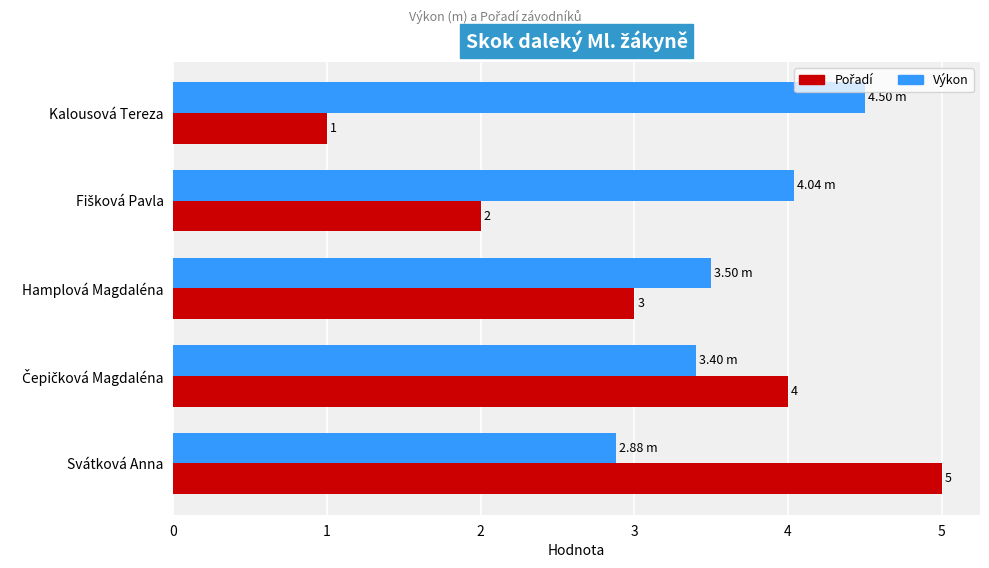

What is the average value of the Výkon series?

3.7